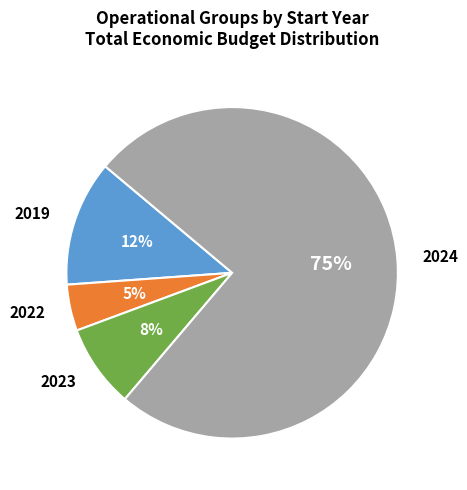

Approximately how many times larger is the value at 2019 compared to 2023?

1.5